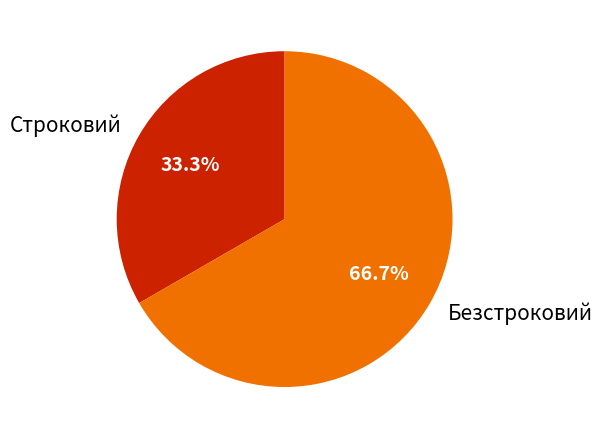

Between Безстроковий and Строковий, which is larger?

Безстроковий